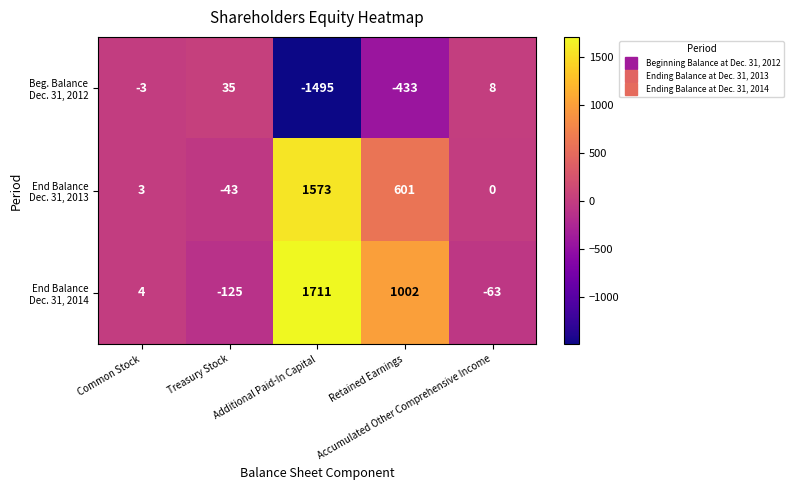

What is the greatest value displayed?

1711